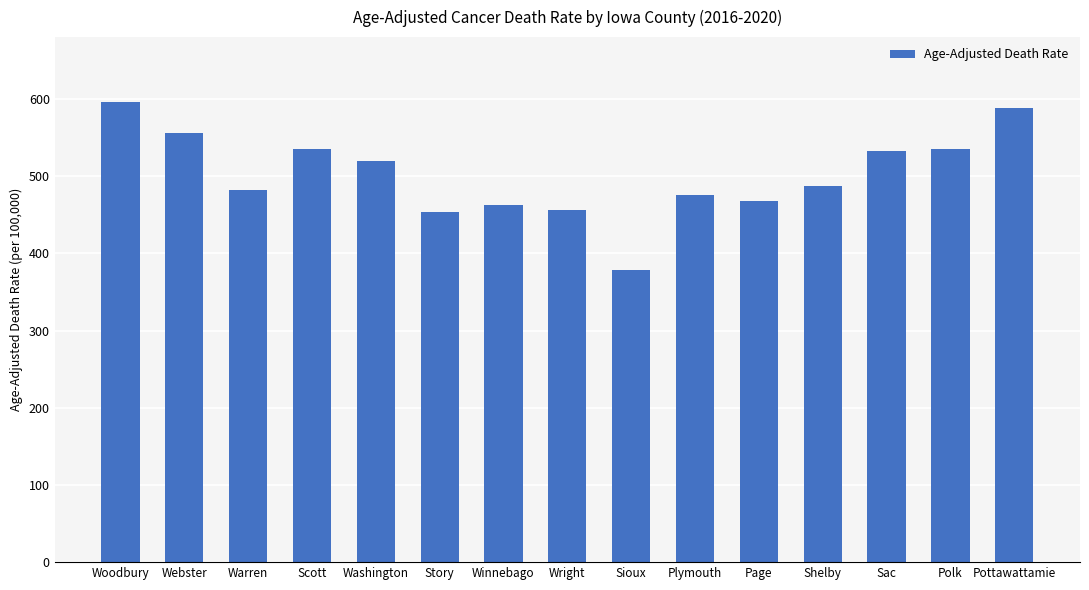

Is it true that the value at Warren is 240.5?

False